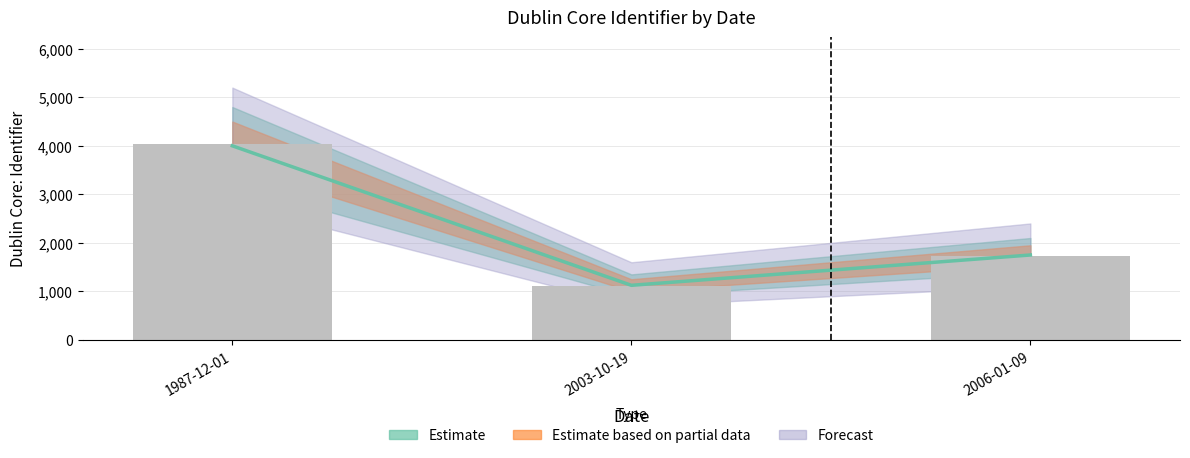

Is it true that the value at 1987-12-01 is 2550?

False